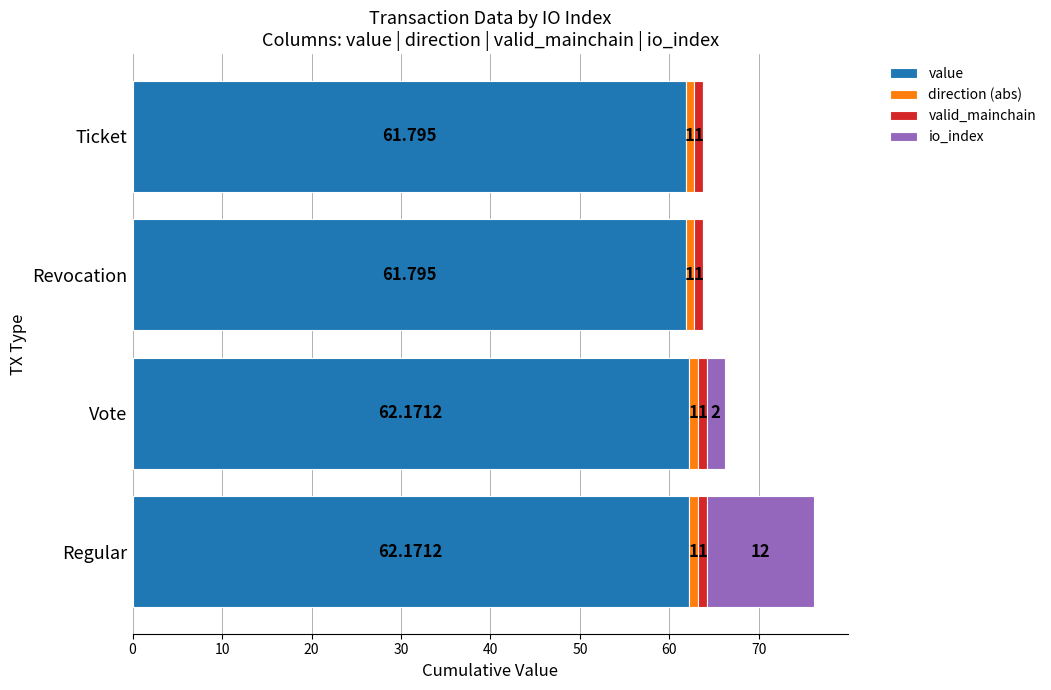

At which category is the sum across all series the highest?

Regular